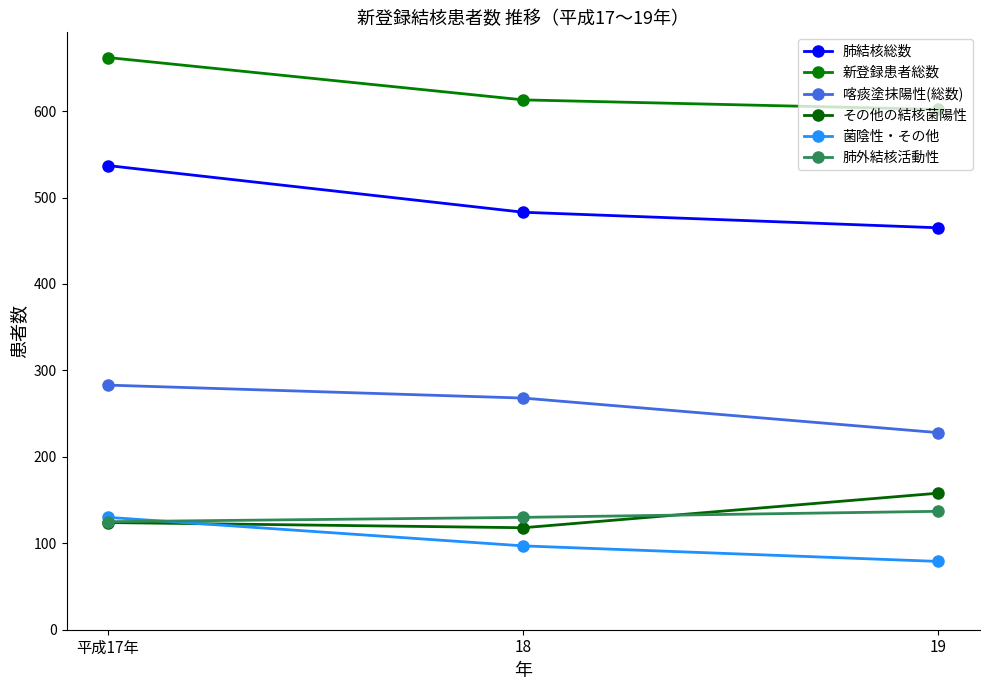

Is the value of 肺結核総数 at 18 greater than the value of 新登録患者総数 at 平成17年?

No